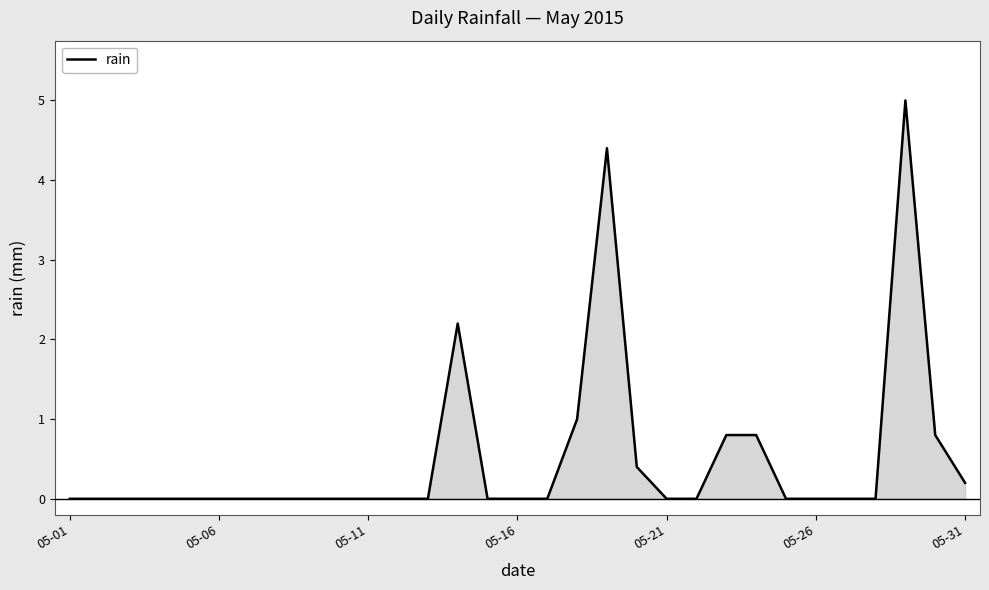

True or false: there are more than 0 points higher than both neighbors.

True